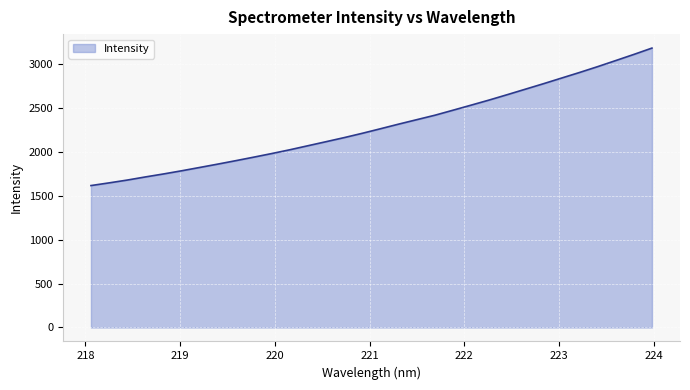

What is the smallest value displayed?

1613.4